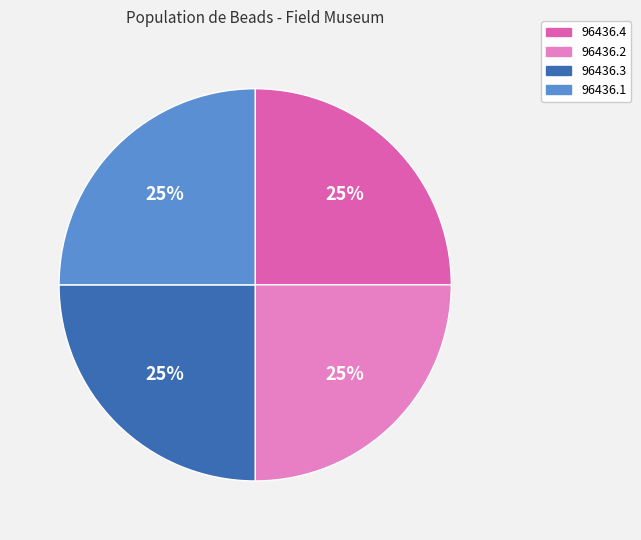

How many slices are in this pie chart?

4